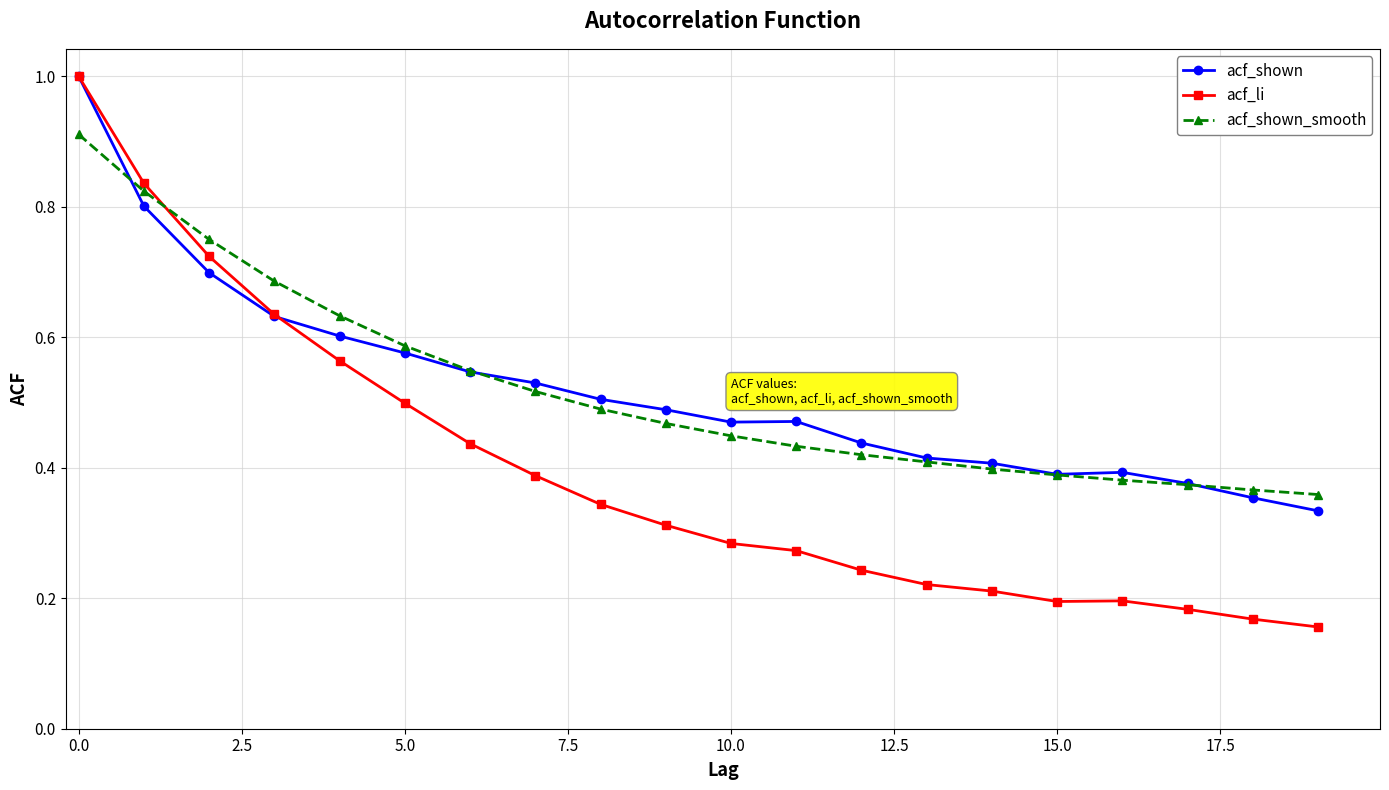

Which series has the widest spread of values?

acf_li